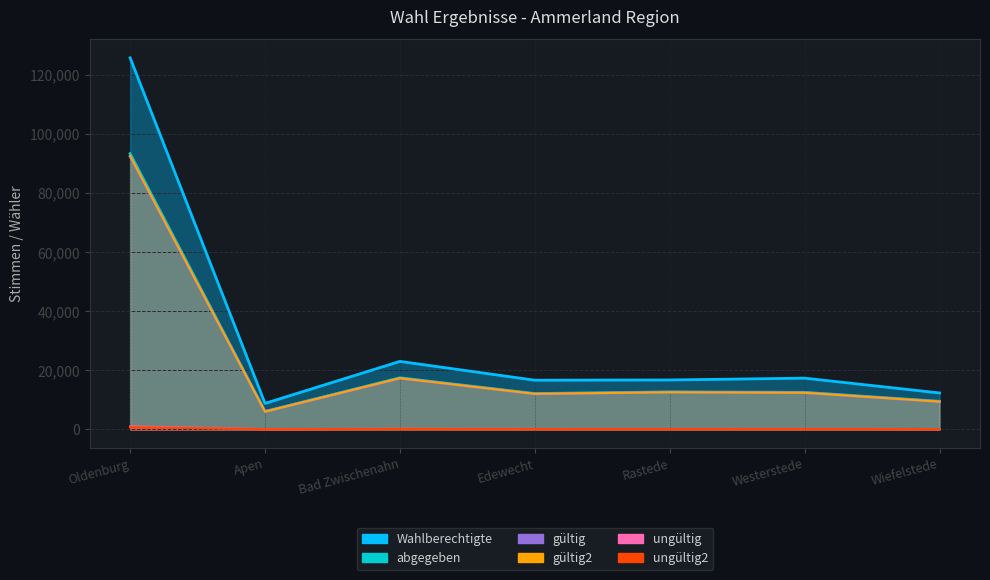

At which category is the sum across all series the highest?

Oldenburg